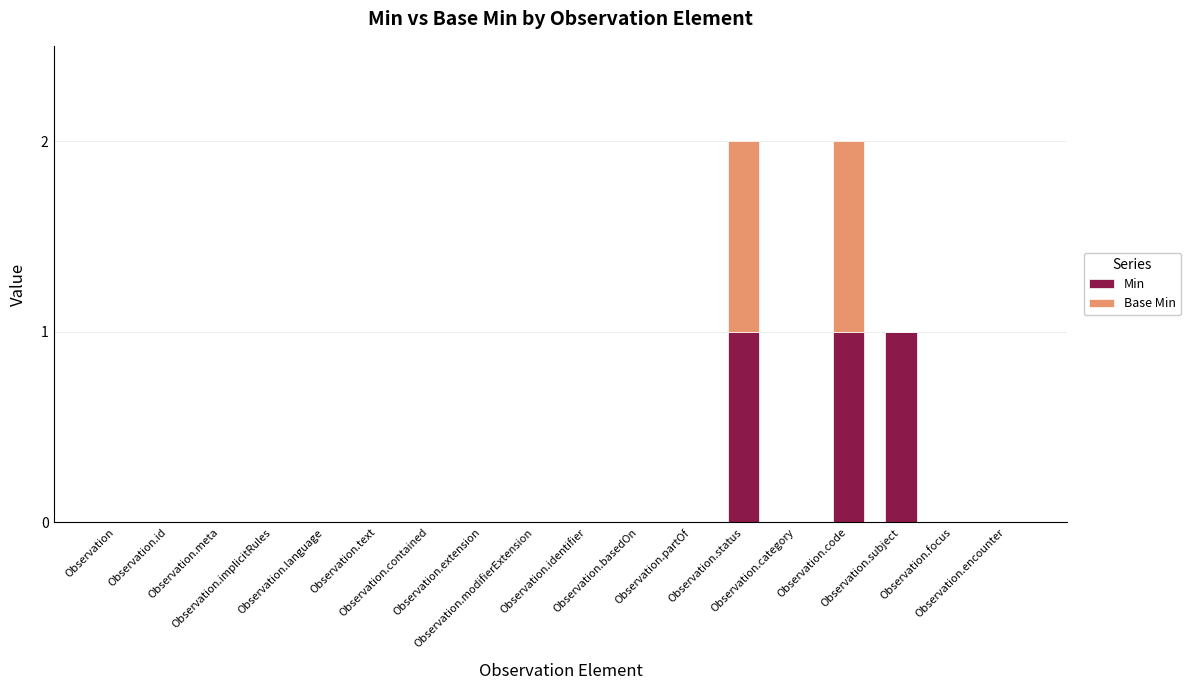

How many data points does each series have?

18